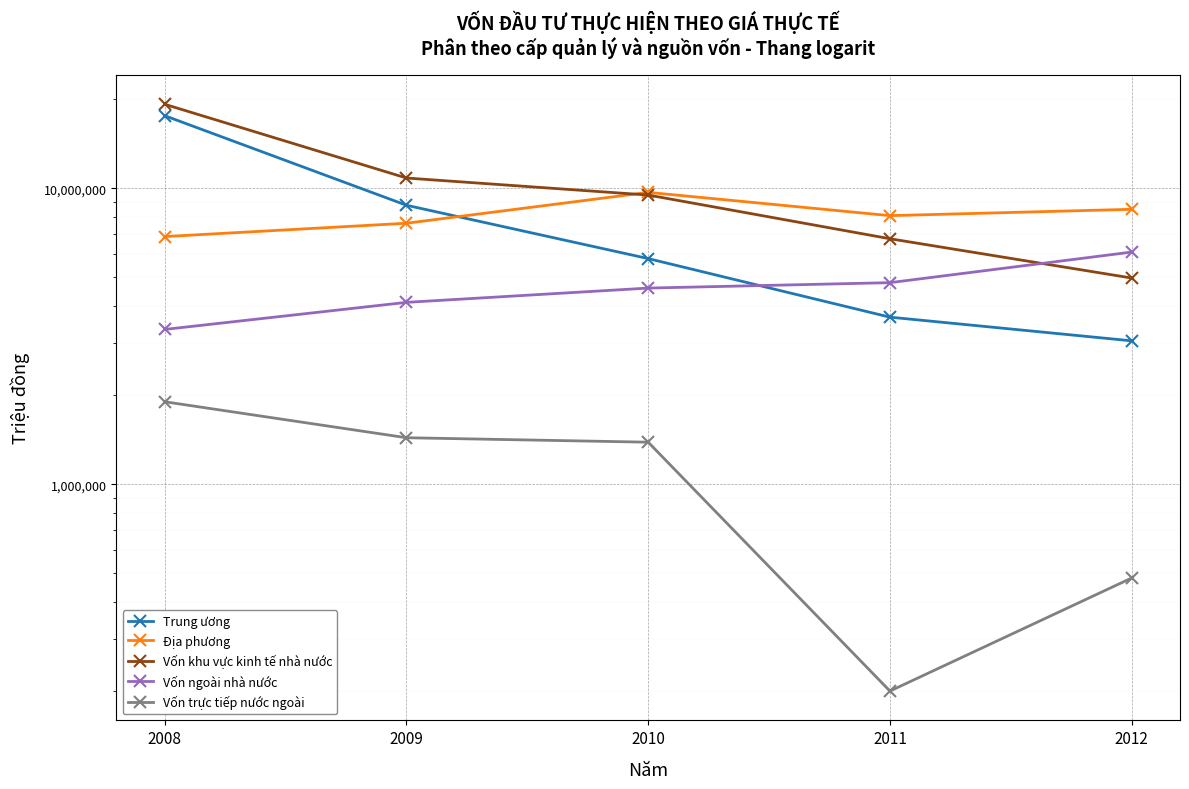

Which has a higher value, 2011 or 2008?

2008